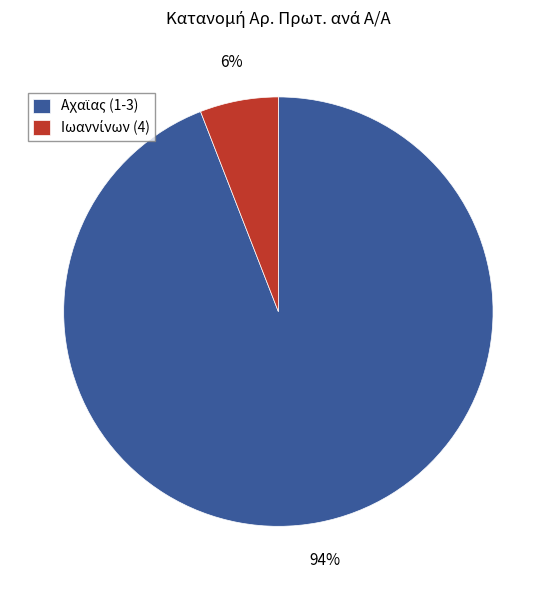

To the nearest percent, what is the difference between the largest and smallest slice percentages?

88%